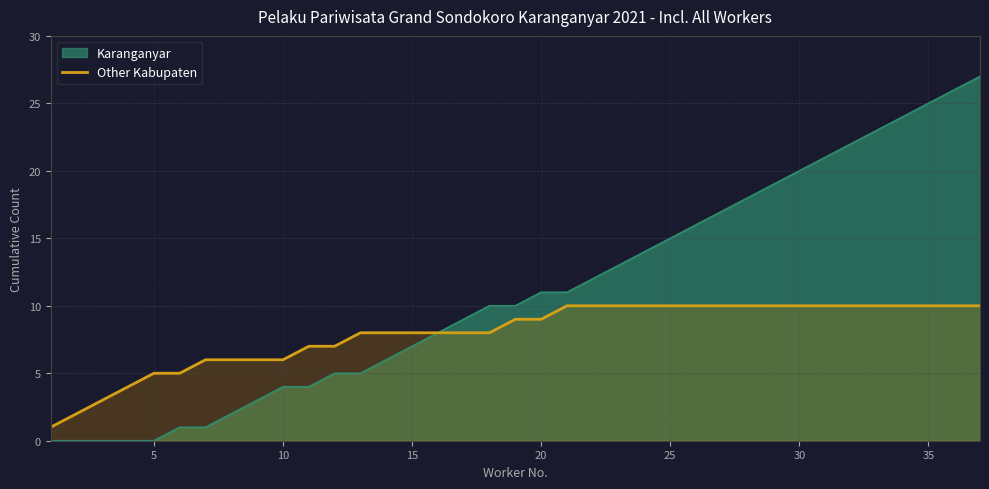

What is the minimum value shown in the chart?

0